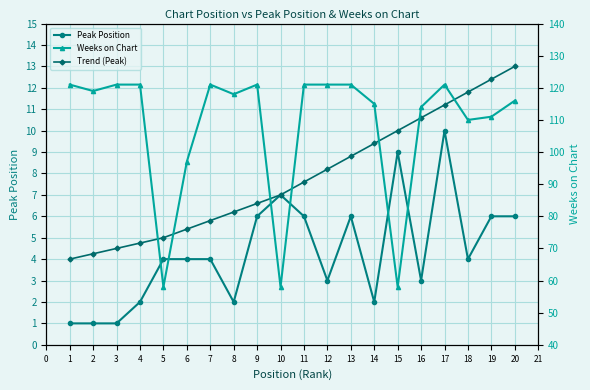

What is the smallest value displayed?

1.0